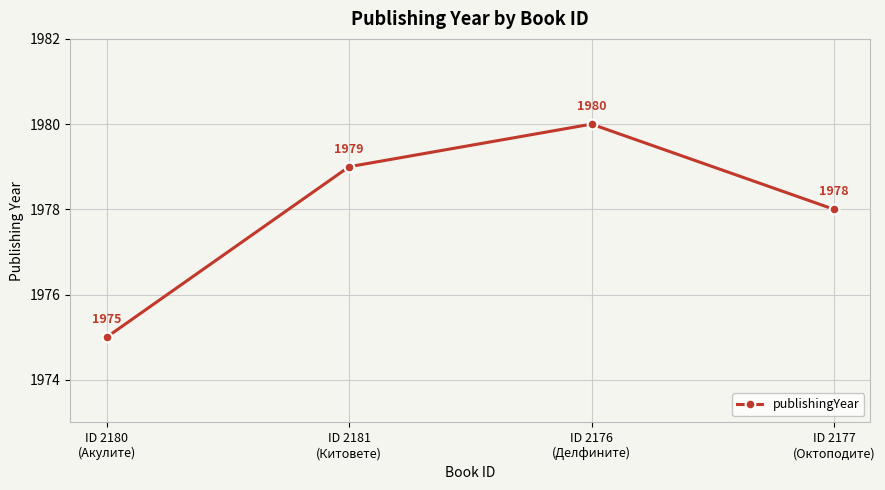

How many data points are less than 1979?

2